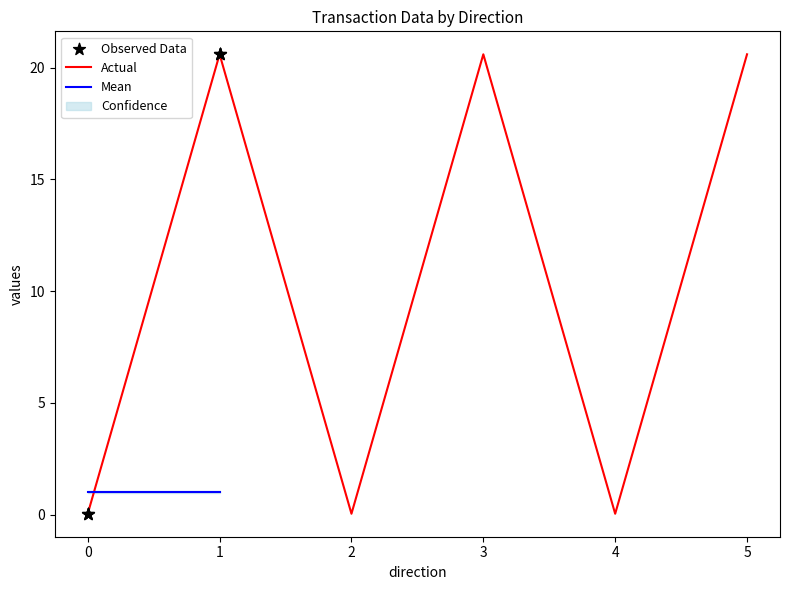

Which series reaches the minimum Y coordinate?

Actual